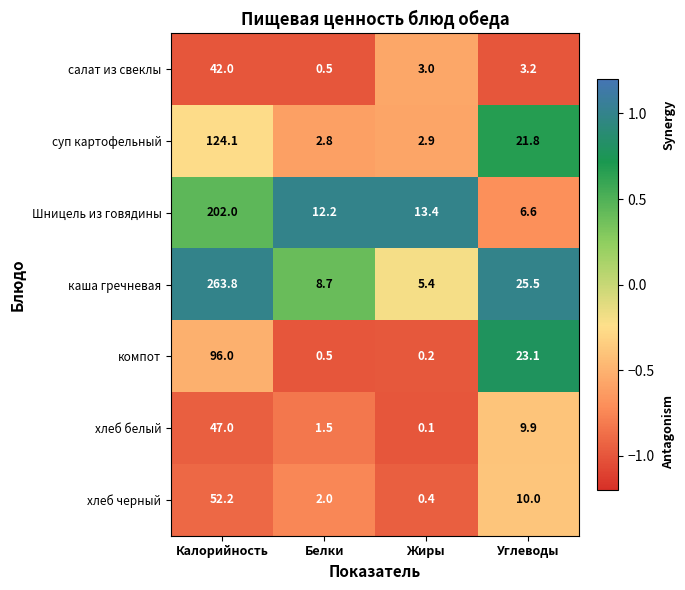

Which label corresponds to the largest value in the chart?

Калорийность